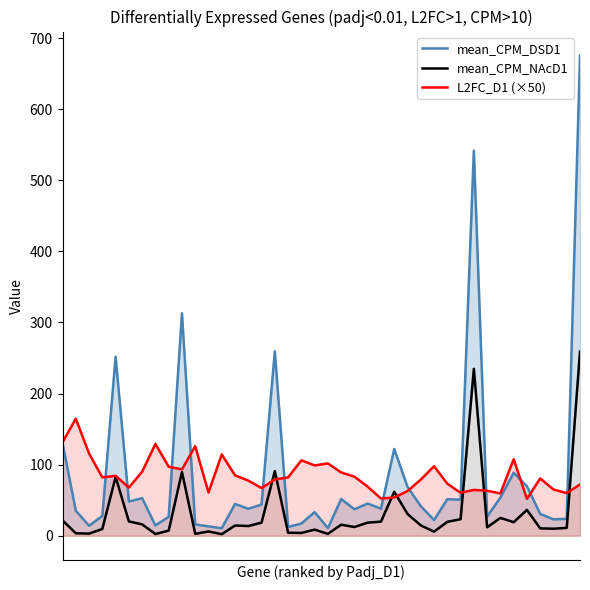

Which series ends up on top after the final intersection of L2FC_D1 (×50) and mean_CPM_DSD1?

mean_CPM_DSD1